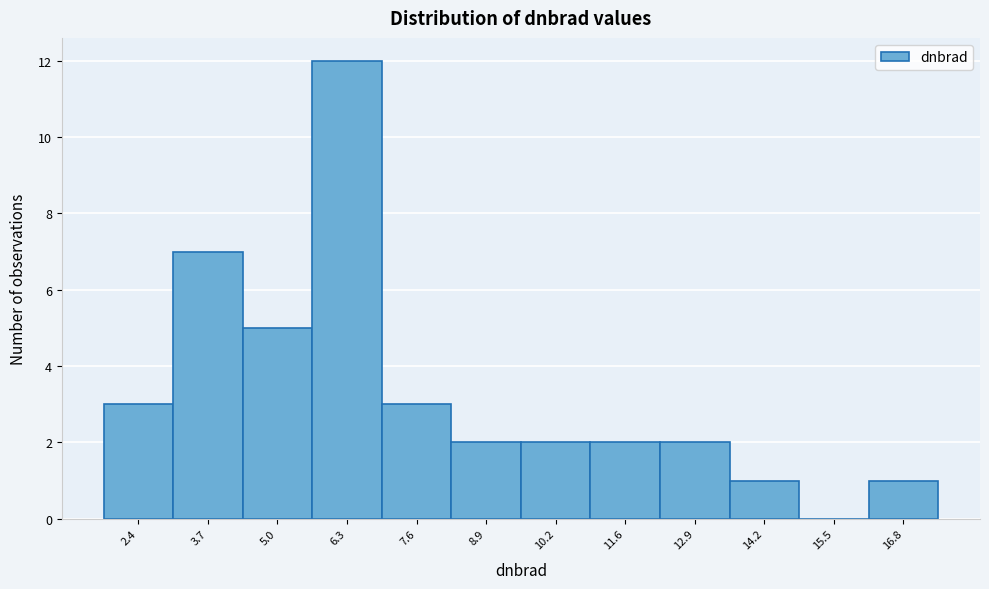

Reading left to right, extract all data points from this chart.

2.4=3	3.7=7	5.0=5	6.3=12	7.6=3	8.9=2	10.2=2	11.6=2	12.9=2	14.2=1	15.5=0	16.8=1